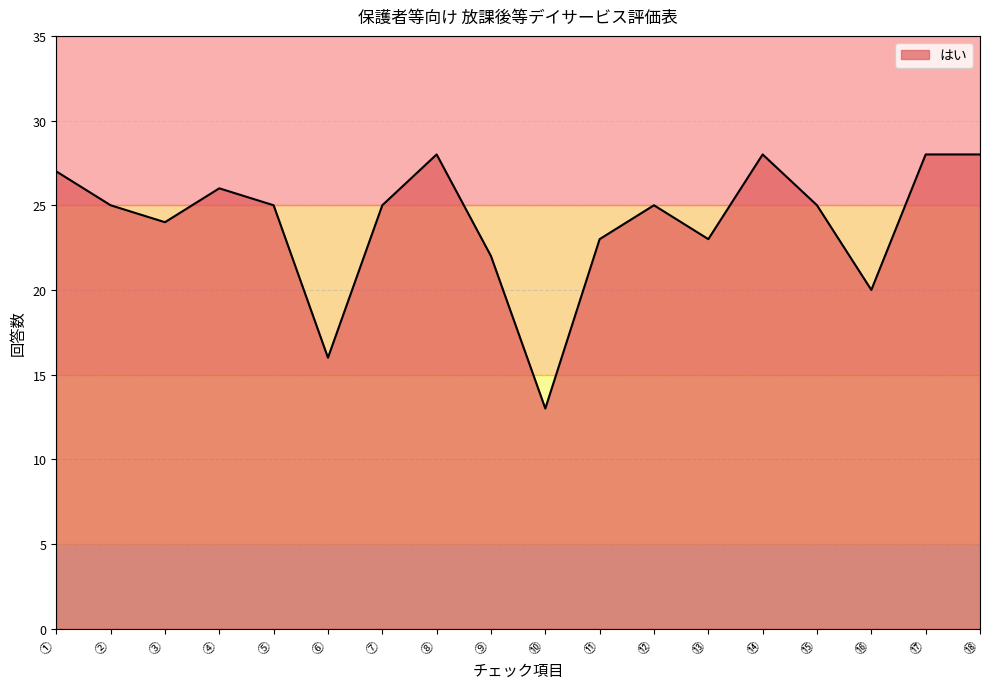

Reading left to right, what are all the values shown in this chart?

27	25	24	26	25	16	25	28	22	13	23	25	23	28	25	20	28	28